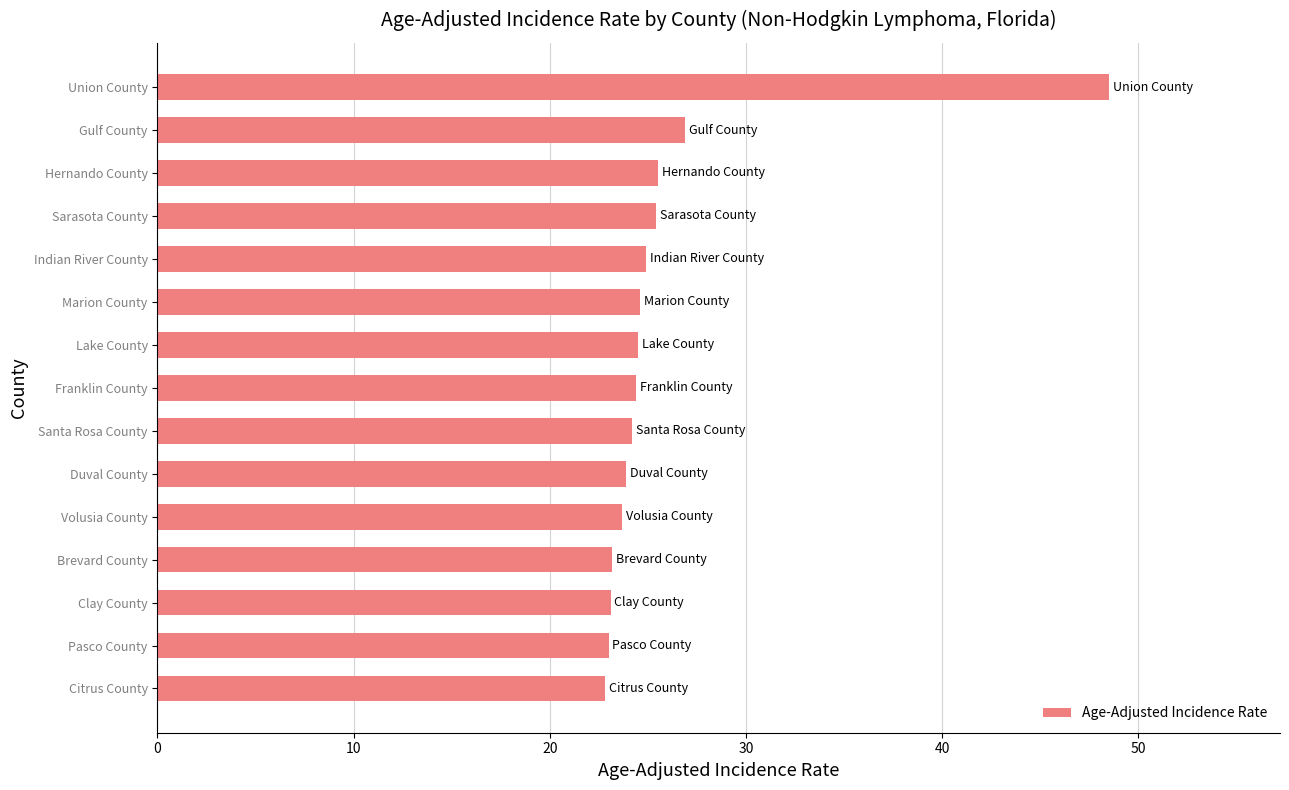

The value at Sarasota County is 9.3. True or false?

False